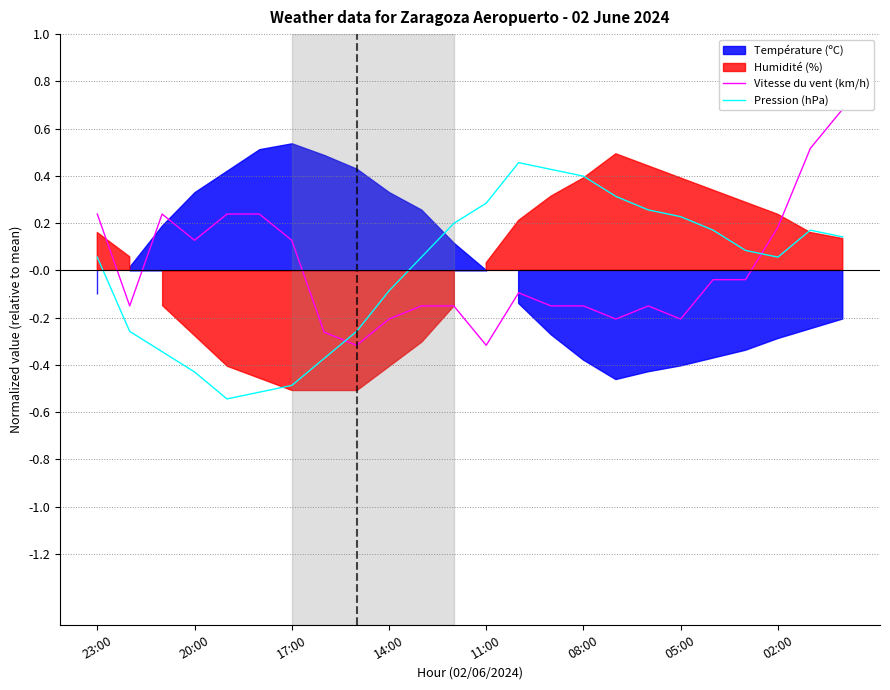

At how many categories does at least one series exceed 0?

20